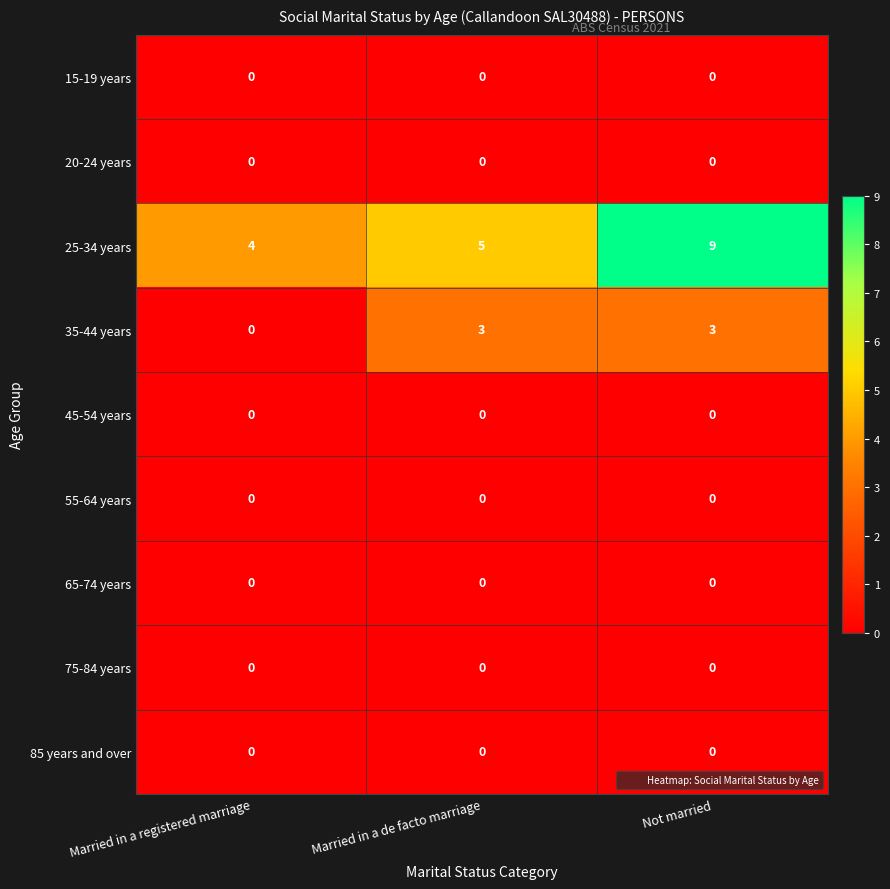

What is the spread (max minus min) of values at Not married?

9